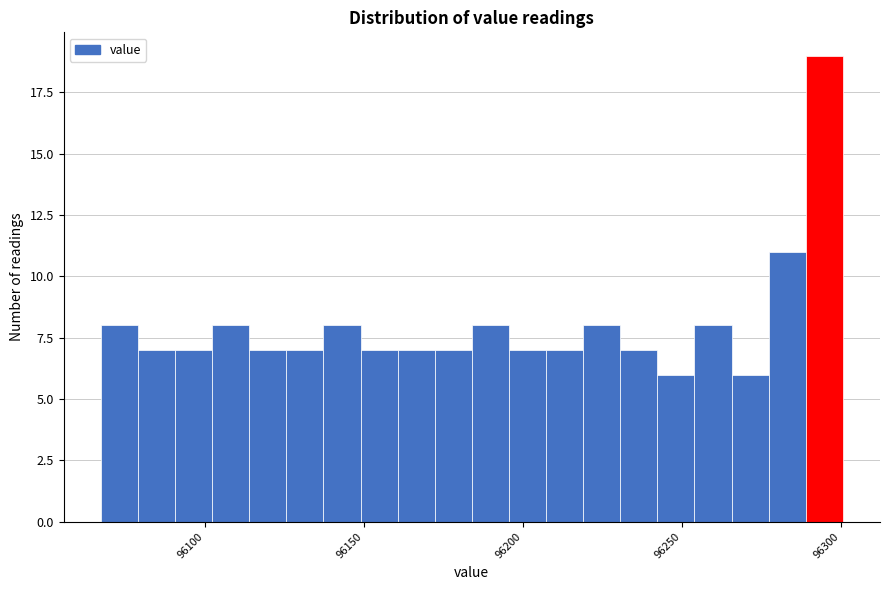

Read against the x-axis, roughly where is the centre of the tallest bar?

96295